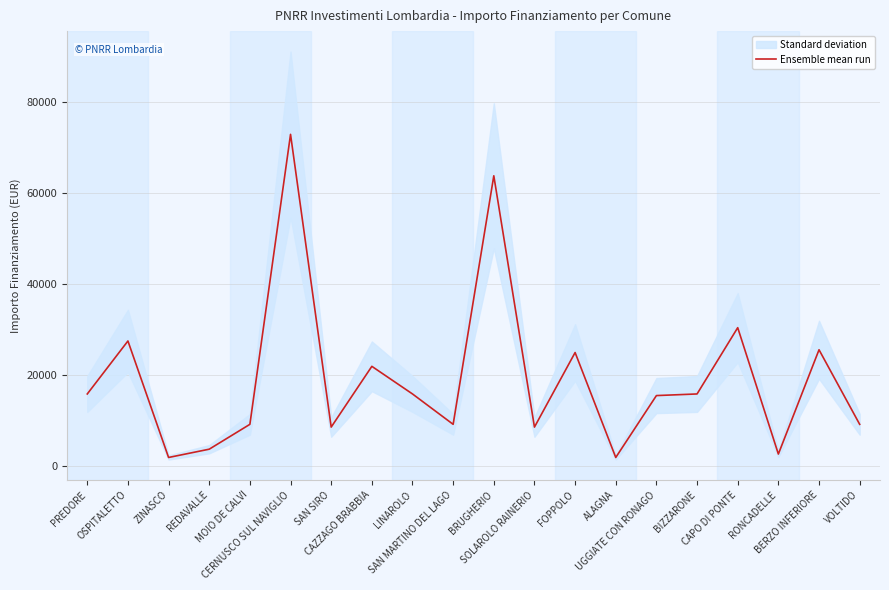

How many values are below 15782?

10